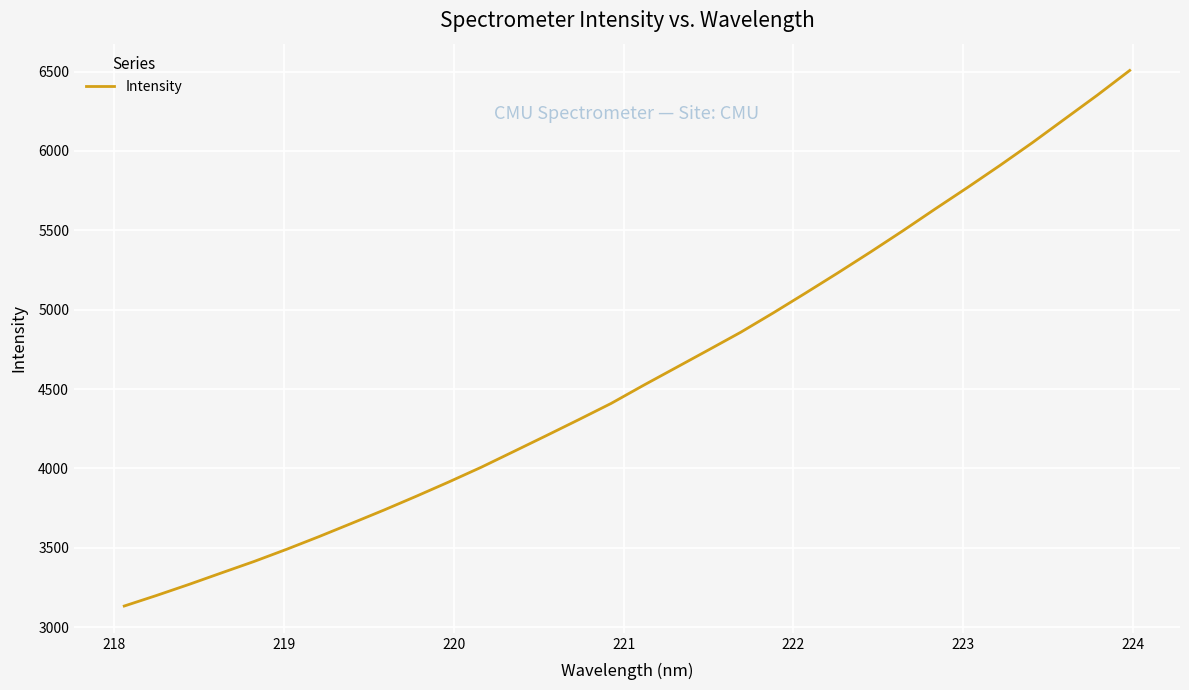

What is the minimum value shown in the chart?

3132.3